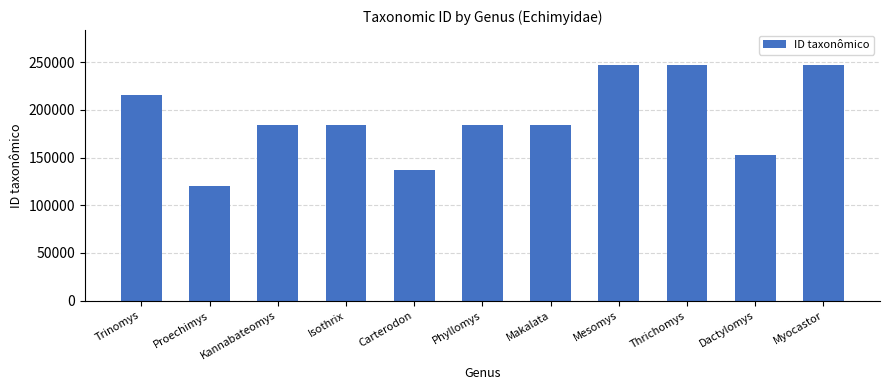

What position from the left is Isothrix?

4